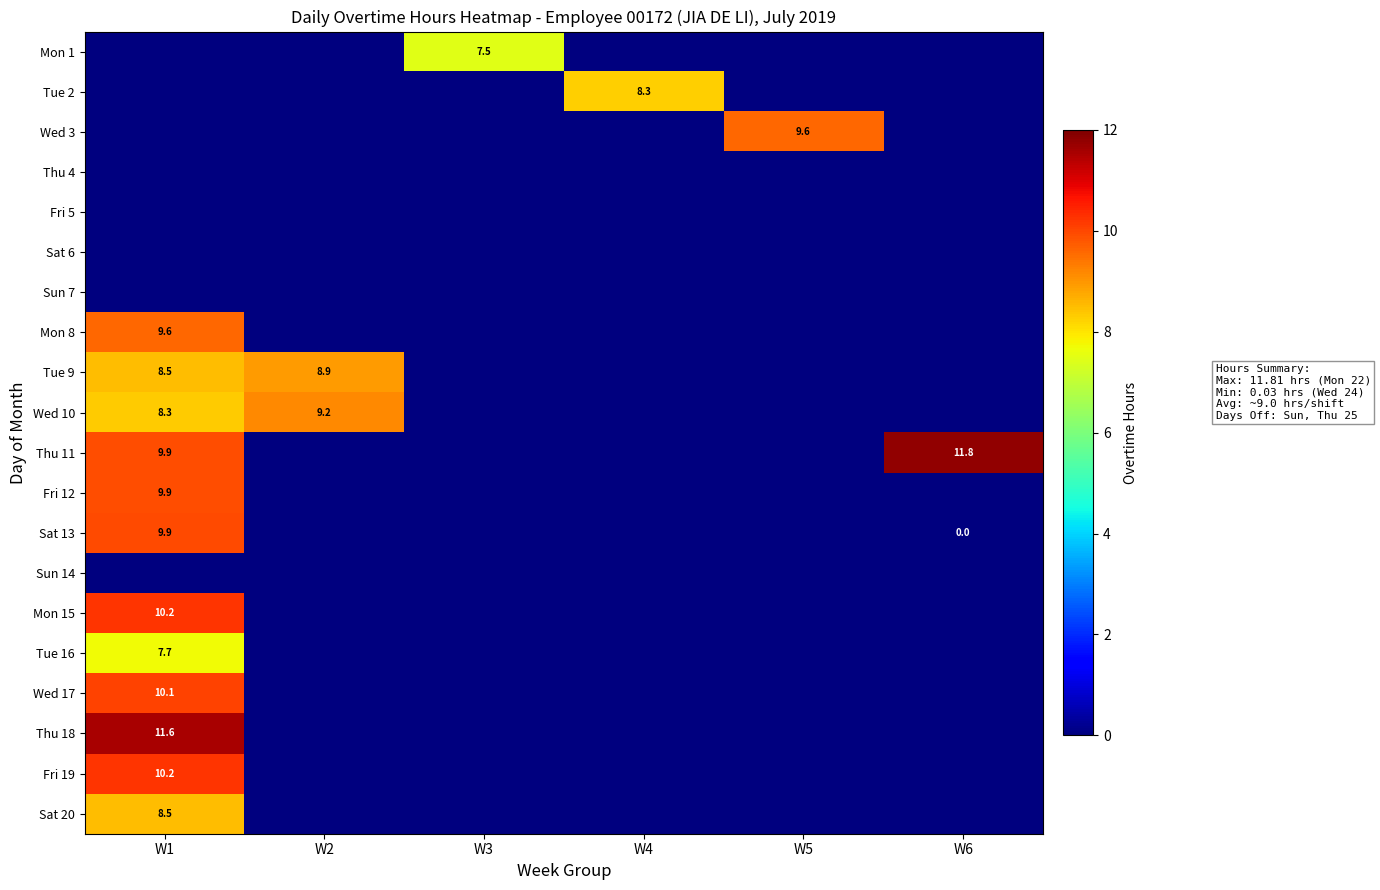

Rank the series at W5 from highest to lowest value.

Wed 3, Mon 1, Tue 2, Thu 4, Fri 5, Sat 6, Sun 7, Mon 8, Tue 9, Wed 10, Thu 11, Fri 12, Sat 13, Sun 14, Mon 15, Tue 16, Wed 17, Thu 18, Fri 19, Sat 20